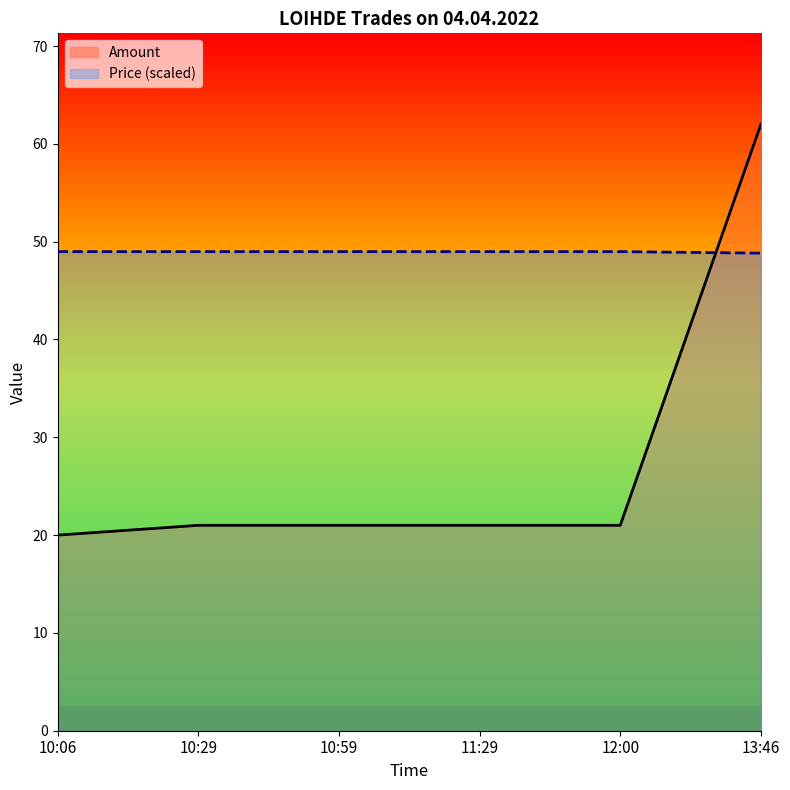

What is the label of the 1st point from the right?

13:46